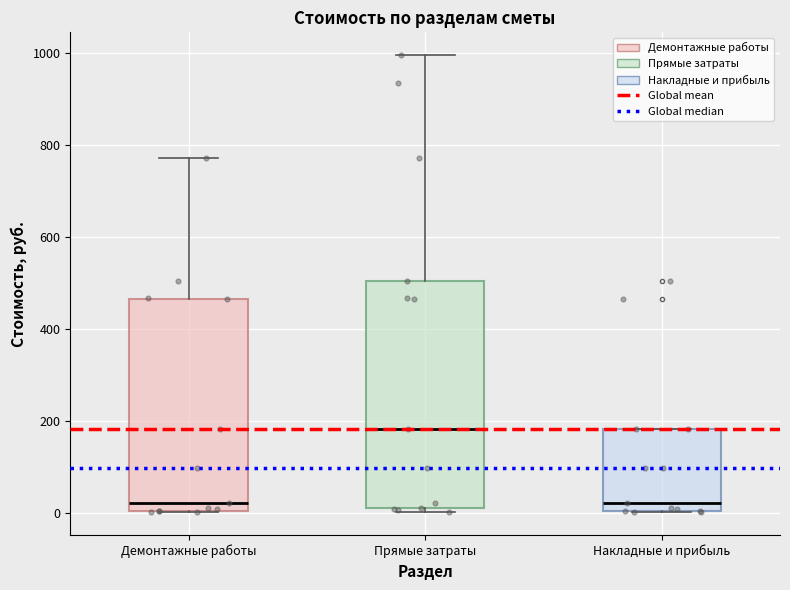

Reading left to right, read every box against the y-axis: the position of its median line, the range the box covers, and the ends of its whiskers. The values are not printed on the chart, so give them approximately, as read against the axis.

Демонтажные работы: median 20, box 0 to 460, whiskers 0 to 780
Прямые затраты: median 180, box 20 to 500, whiskers 0 to 1000
Накладные и прибыль: median 20, box 0 to 180, whiskers 0 to 180